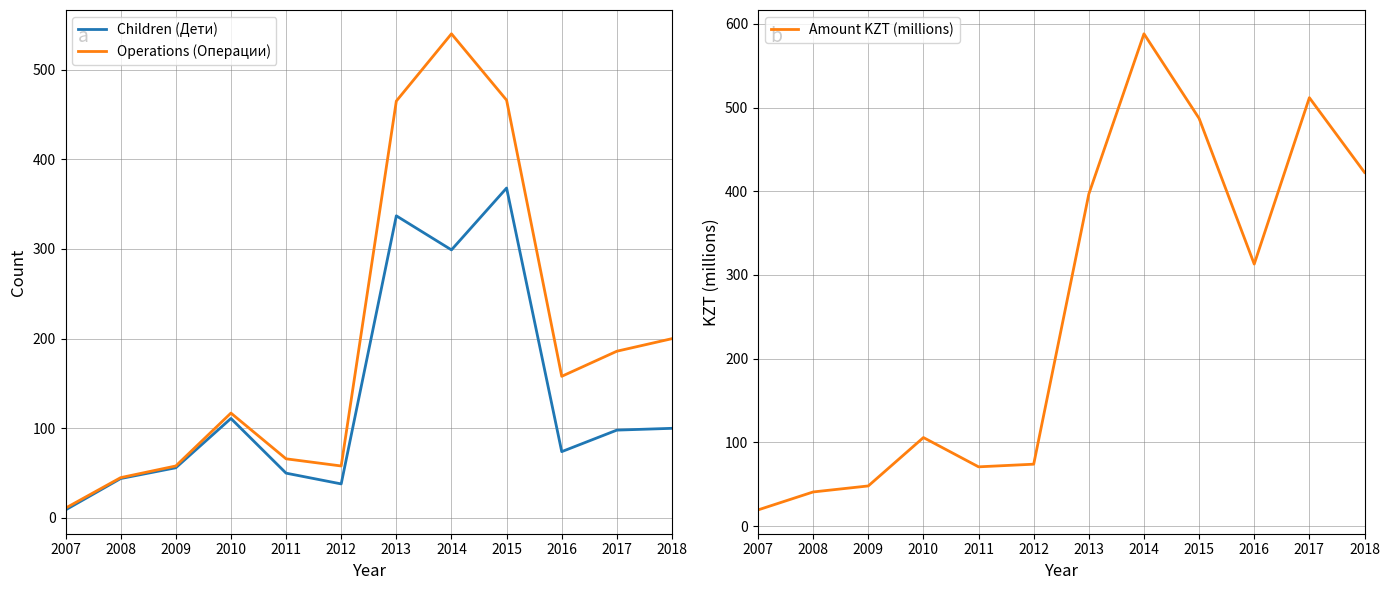

What is the difference between the highest and lowest values at 2010?

11.3